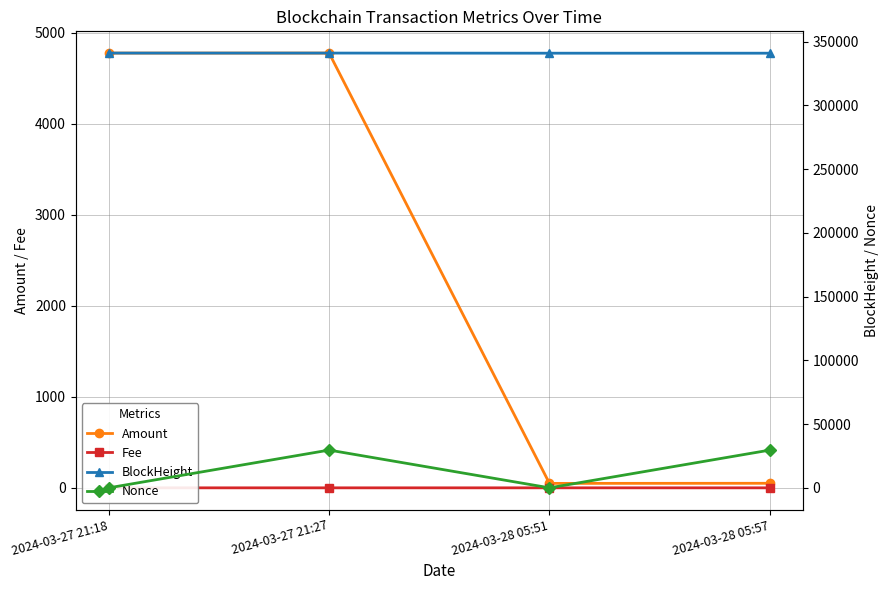

Reading left to right, list all the values displayed in this chart.

Amount: 4774.8	4774.9	48.9	50.0
Fee: 0.1	0.1	0.1	0.1
BlockHeight: 340998.0	340997.0	340899.0	340896.0
Nonce: 1.0	29616.0	0.0	29608.0